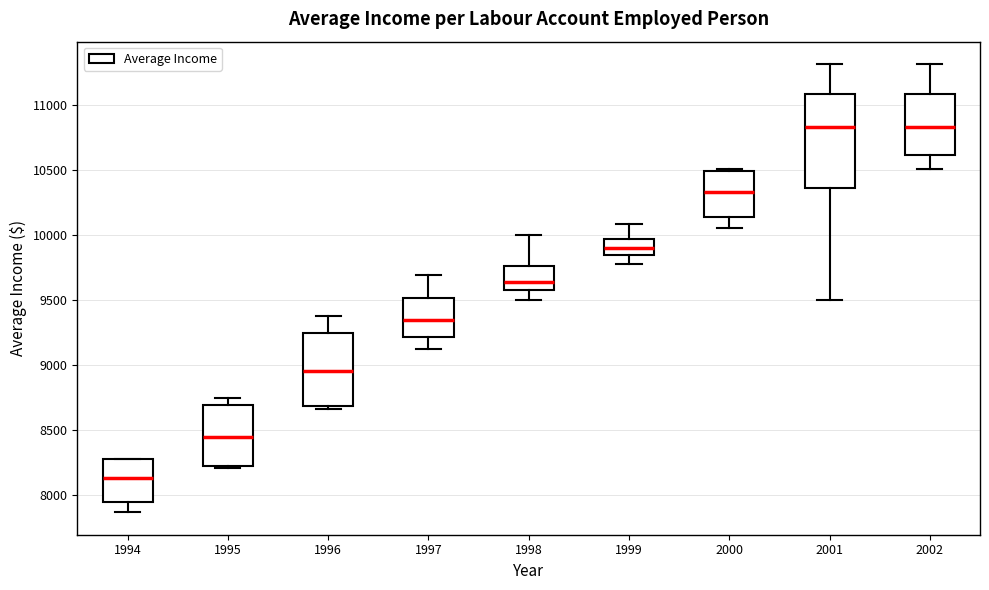

Reading left to right, read every box against the y-axis: the position of its median line, the range the box covers, and the ends of its whiskers. The values are not printed on the chart, so give them approximately, as read against the axis.

1994: median 8150, box 7950 to 8300, whiskers 7850 to 8300
1995: median 8450, box 8200 to 8700, whiskers 8200 to 8750
1996: median 8950, box 8700 to 9250, whiskers 8650 to 9400
1997: median 9350, box 9200 to 9500, whiskers 9100 to 9700
1998: median 9650, box 9550 to 9750, whiskers 9500 to 10000
1999: median 9900, box 9850 to 9950, whiskers 9750 to 10100
2000: median 10350, box 10150 to 10500, whiskers 10050 to 10500
2001: median 10850, box 10350 to 11100, whiskers 9500 to 11300
2002: median 10850, box 10600 to 11100, whiskers 10500 to 11300